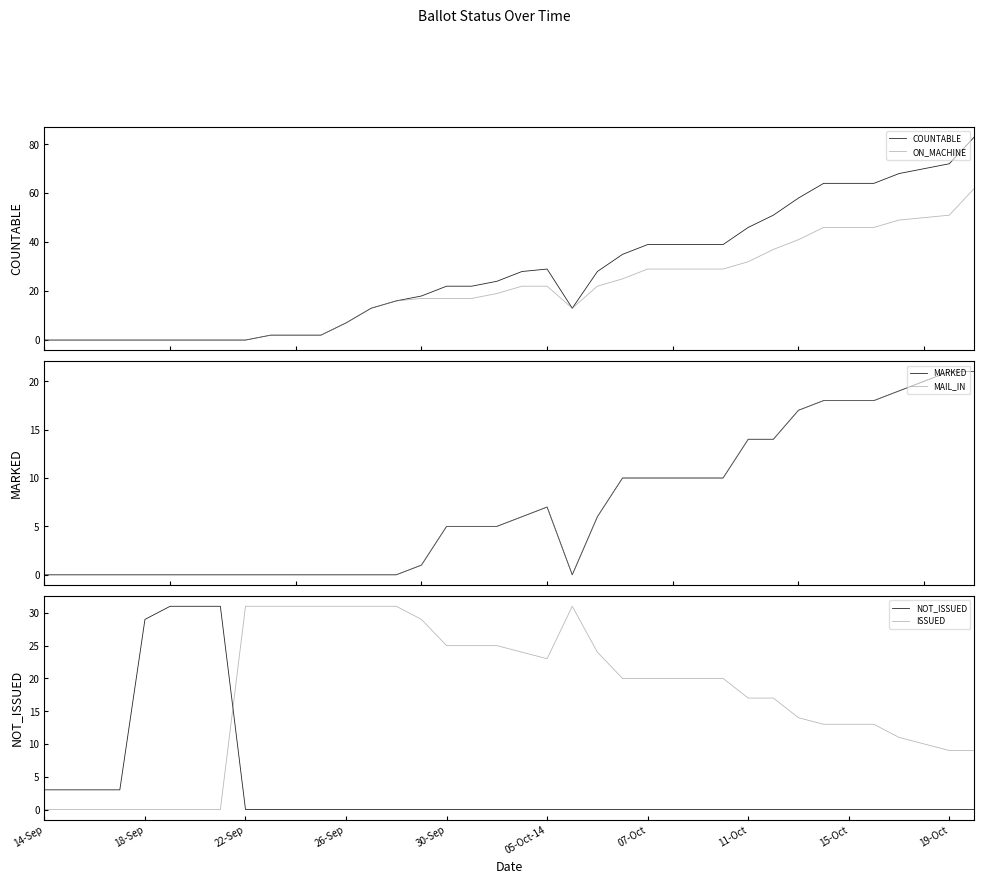

Which category has the lowest value in the MAIL_IN series?

14-Sep